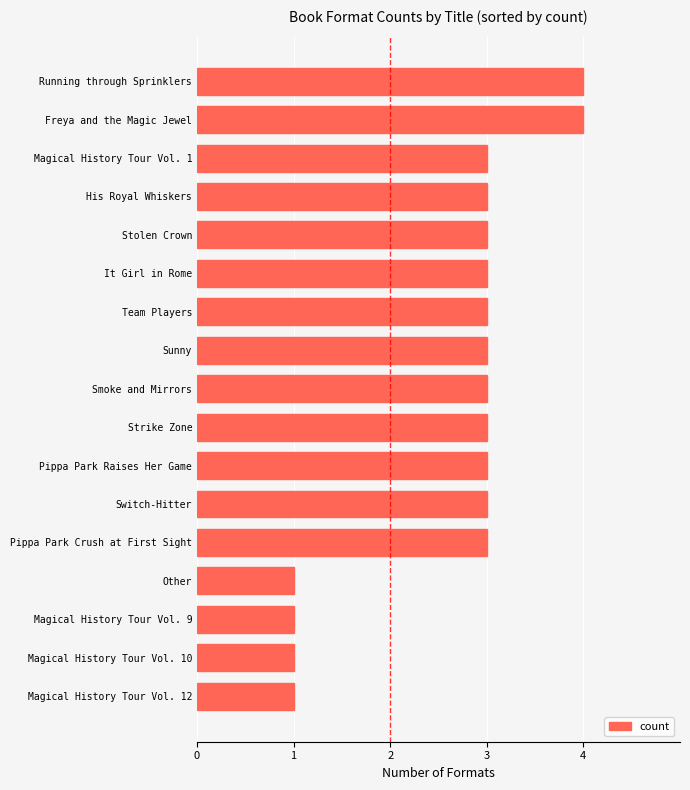

What value does the data have at Strike Zone?

3